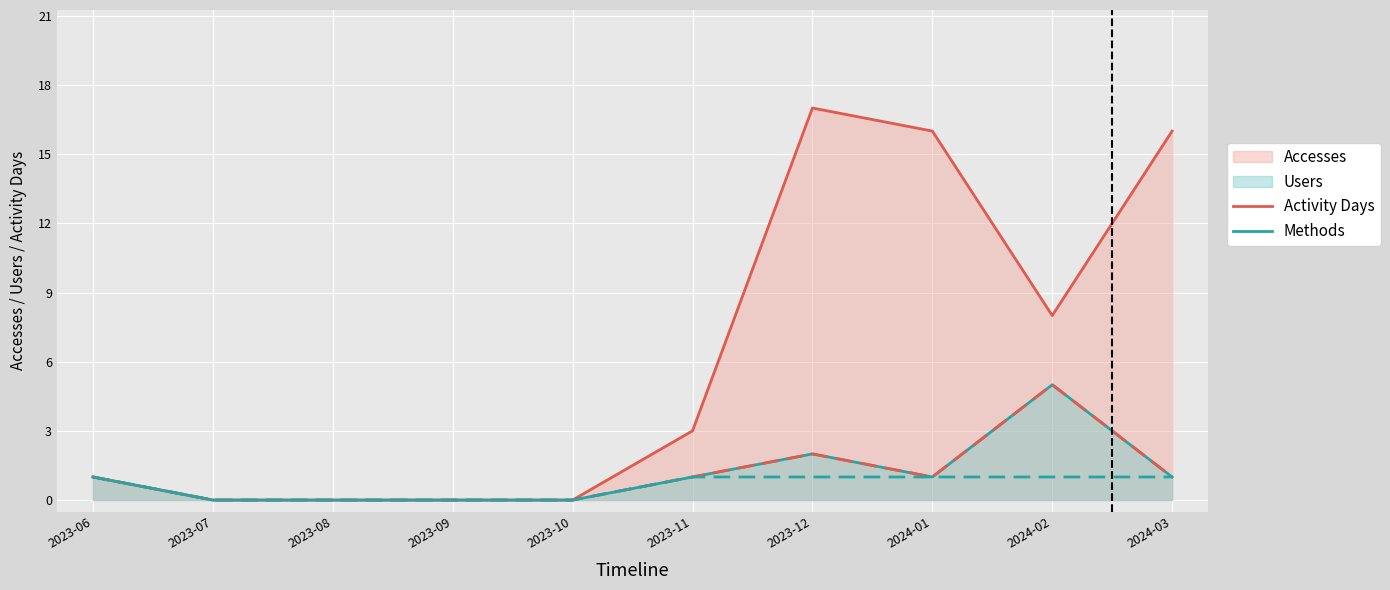

Which series has the largest range (max minus min)?

Accesses (line)